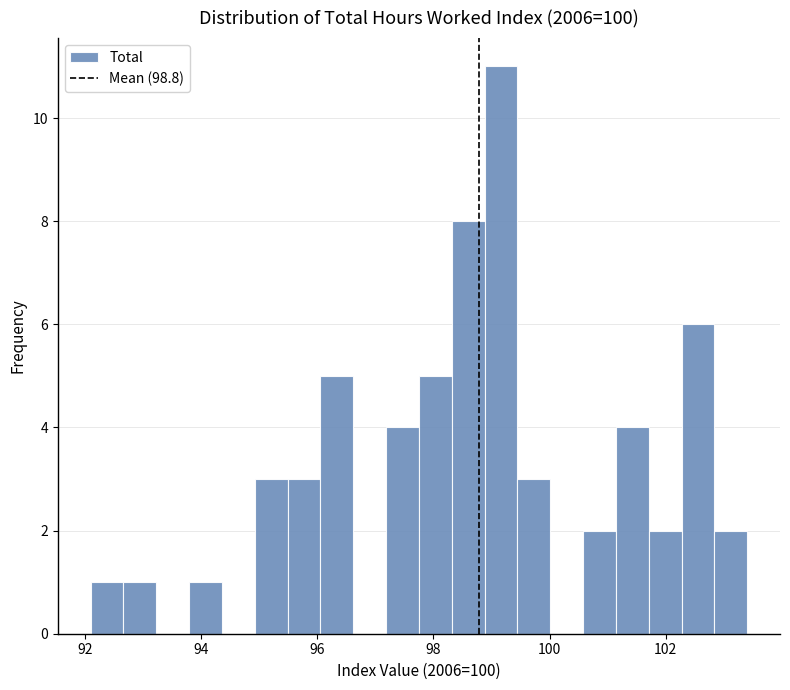

Around what value on the x-axis is the tallest bar? Give the approximate position of its centre, as read against the axis.

99.2